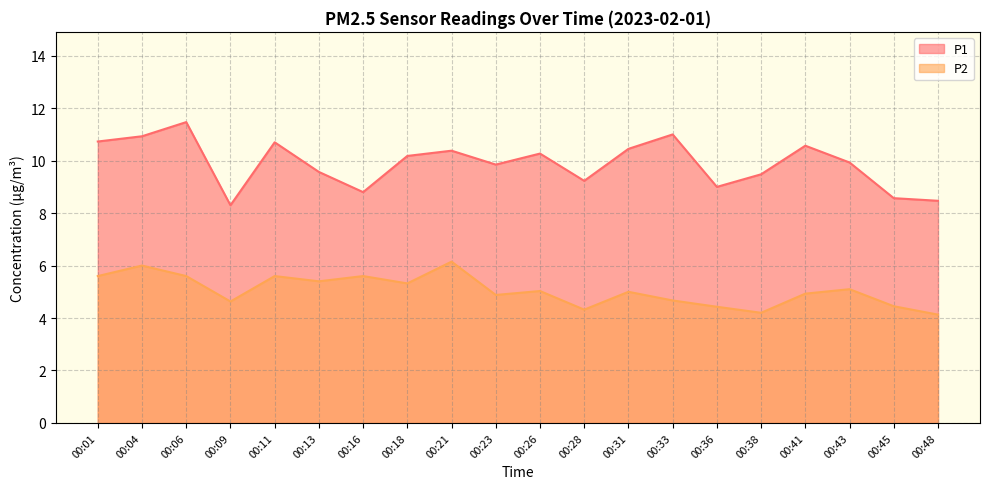

Which series changed the most between 00:18 and 00:36?

P1